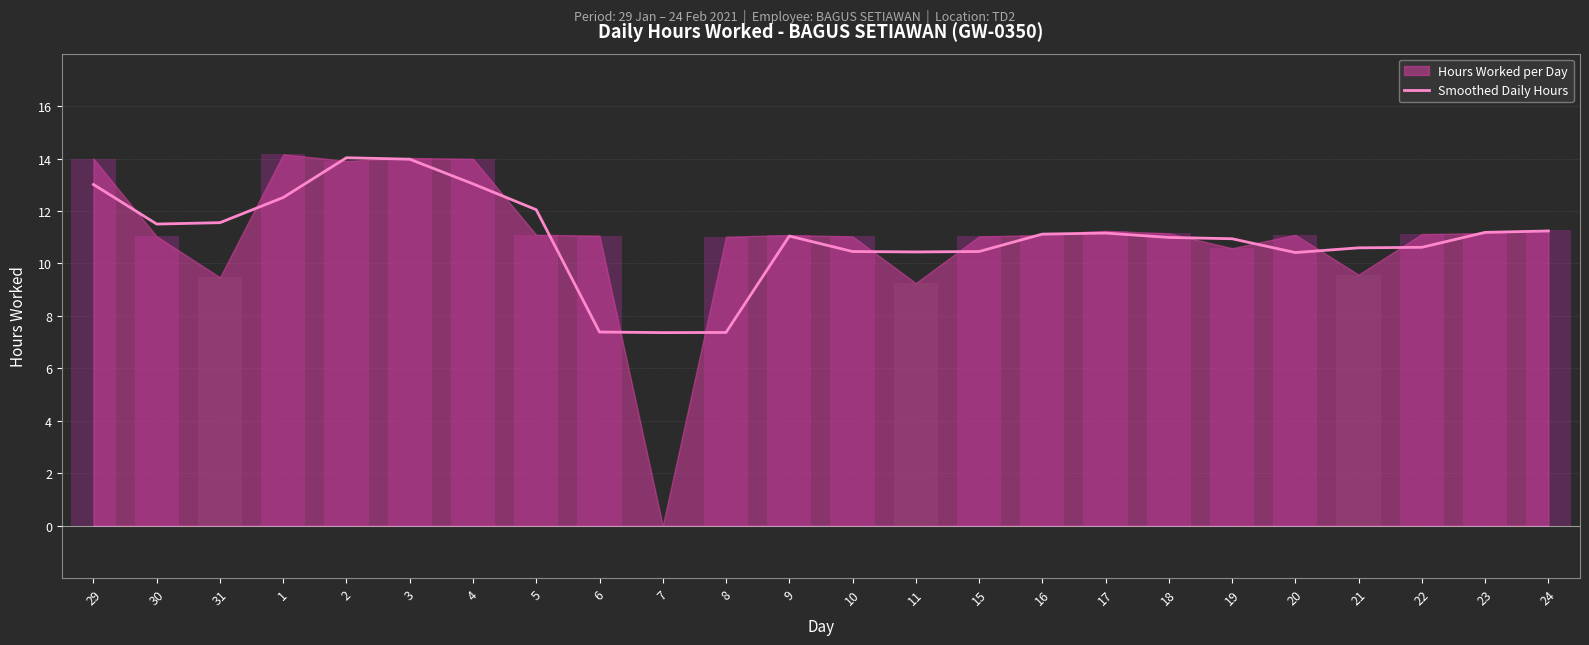

The value at 30 is 7.8. True or false?

False